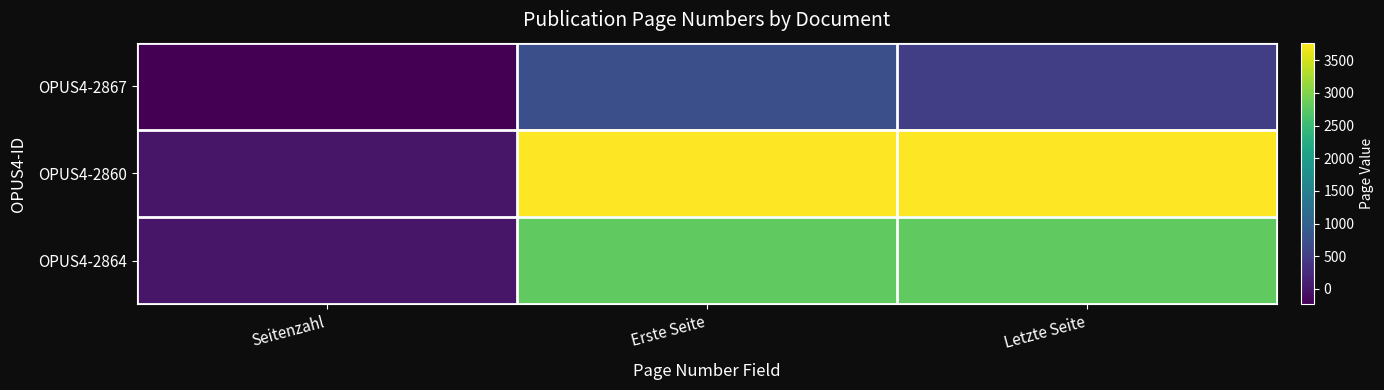

What is the minimum value shown in the chart?

-234